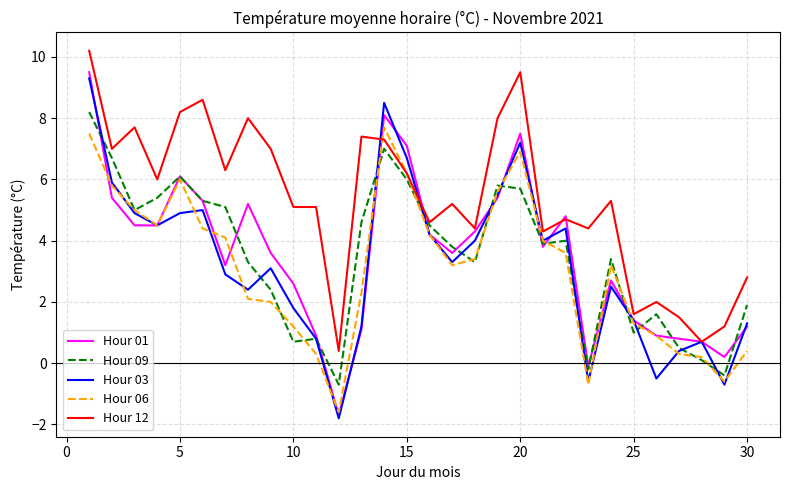

What is the minimum value for Hour 06?

-1.6